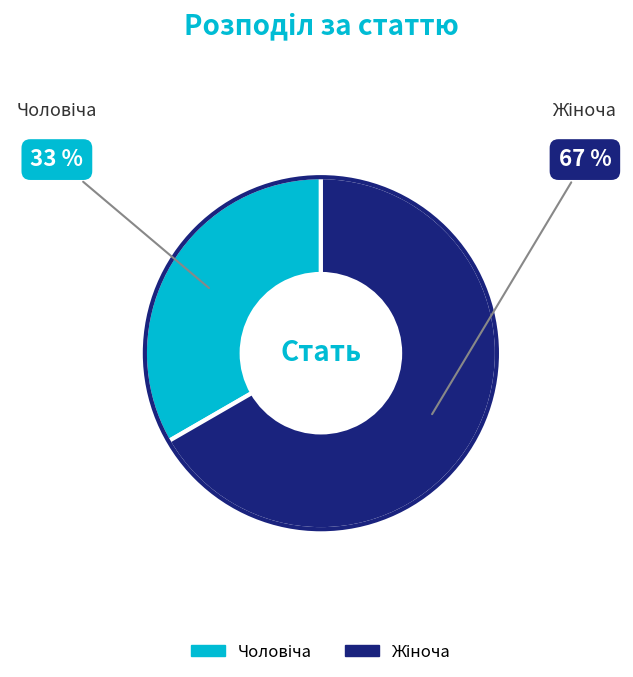

Is there a majority slice in this chart?

Yes